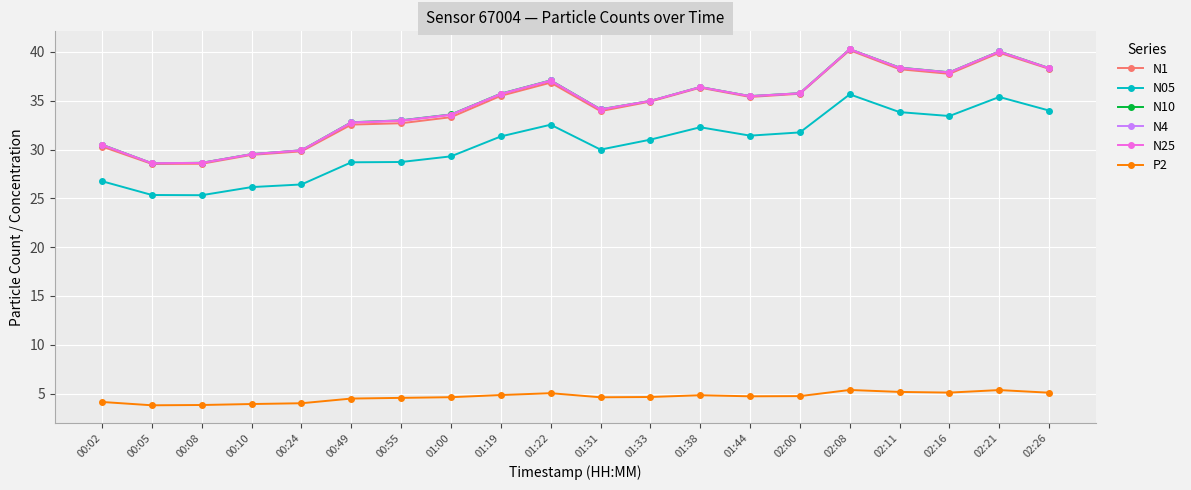

Is the value of N4 at 01:00 greater than the value of P2 at 02:11?

Yes